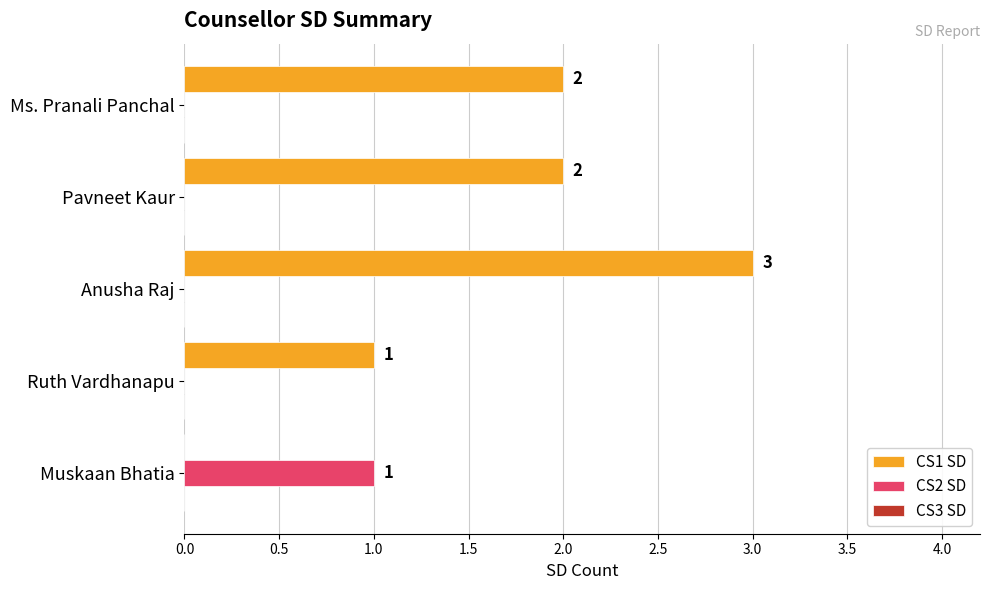

At which label is CS1 SD closest to 1?

Ruth Vardhanapu